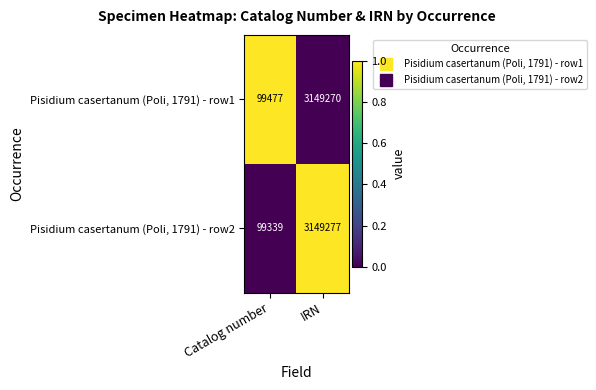

The value of Pisidium casertanum (Poli, 1791) - row1 at Catalog number is 99477. True or false?

True